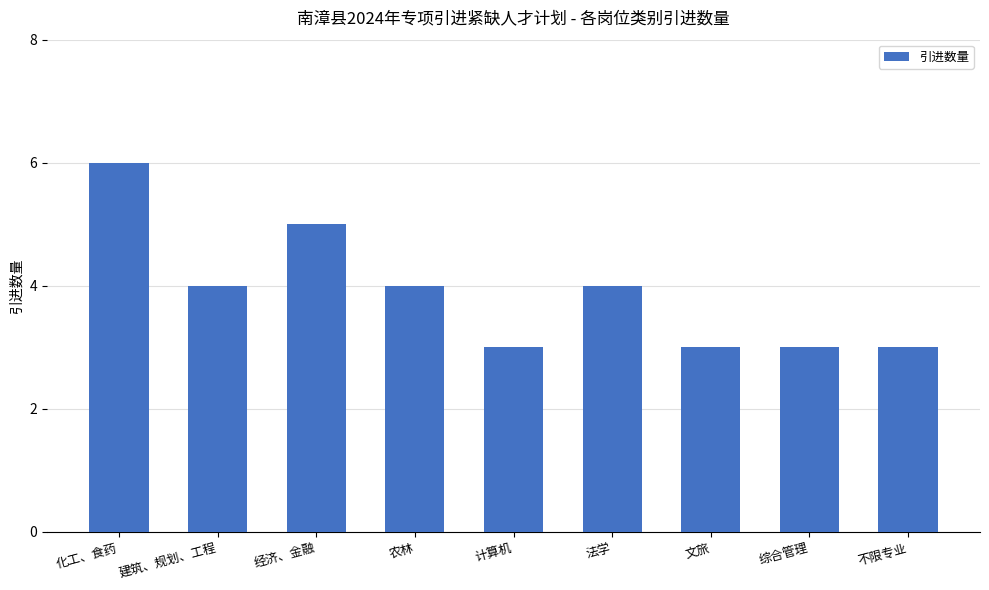

What is the ratio of the value at 不限专业 to the value at 综合管理?

1.0